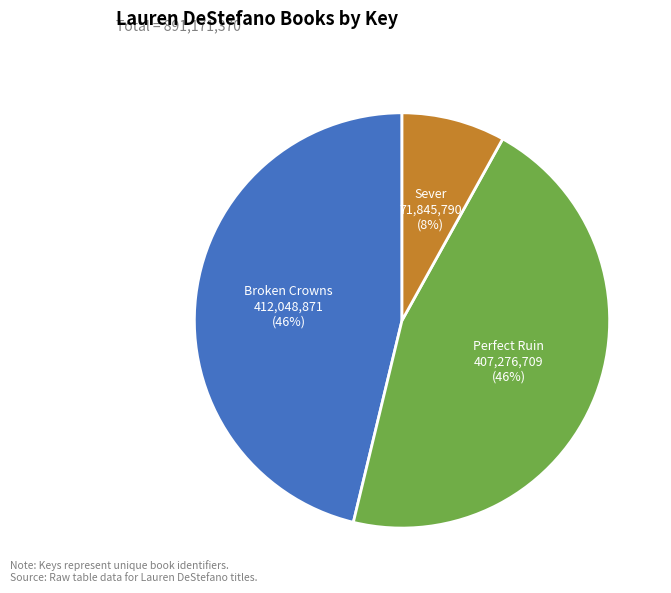

Does any single category account for the majority?

No